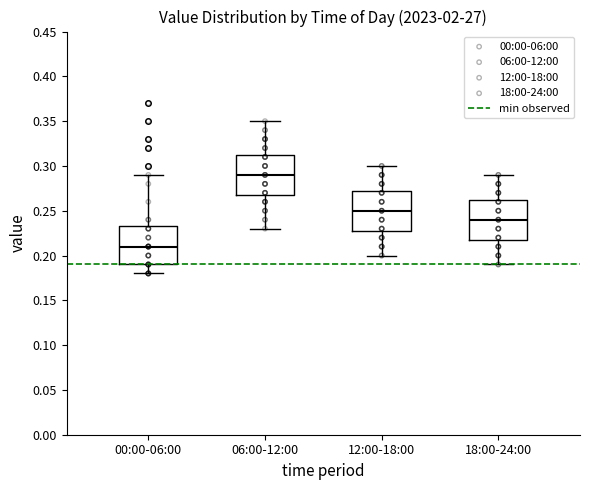

Where is the upper edge of the box for 06:00-12:00 on the y-axis? The values are not printed on the chart, so give them approximately, as read against the axis.

0.315